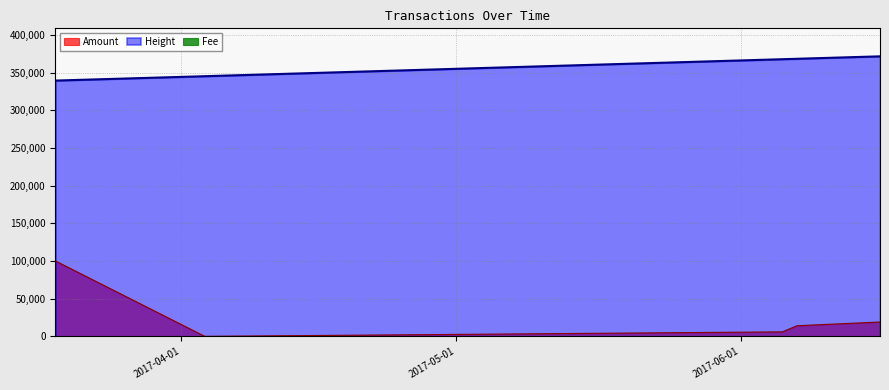

Rank the categories by Amount value from highest to lowest.

2017-03-18 06:03:36, 2017-03-18 06:11:20, 2017-06-16 04:35:22, 2017-06-16 04:46:45, 2017-06-07 03:25:29, 2017-06-07 03:33:29, 2017-06-05 13:14:22, 2017-06-05 12:53:24, 2017-04-03 12:47:02